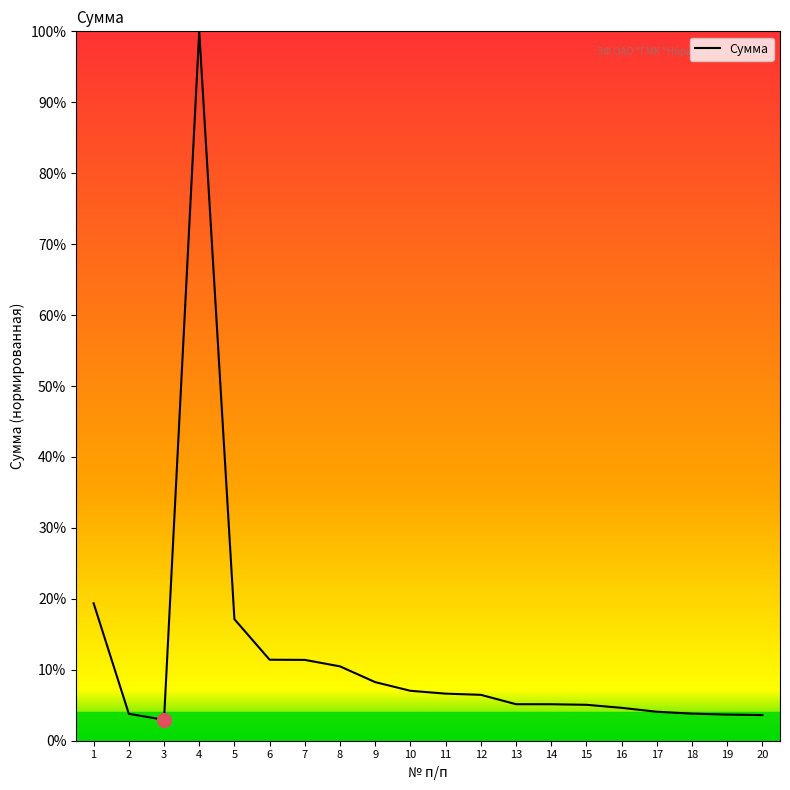

Which label corresponds to the largest value in the chart?

4